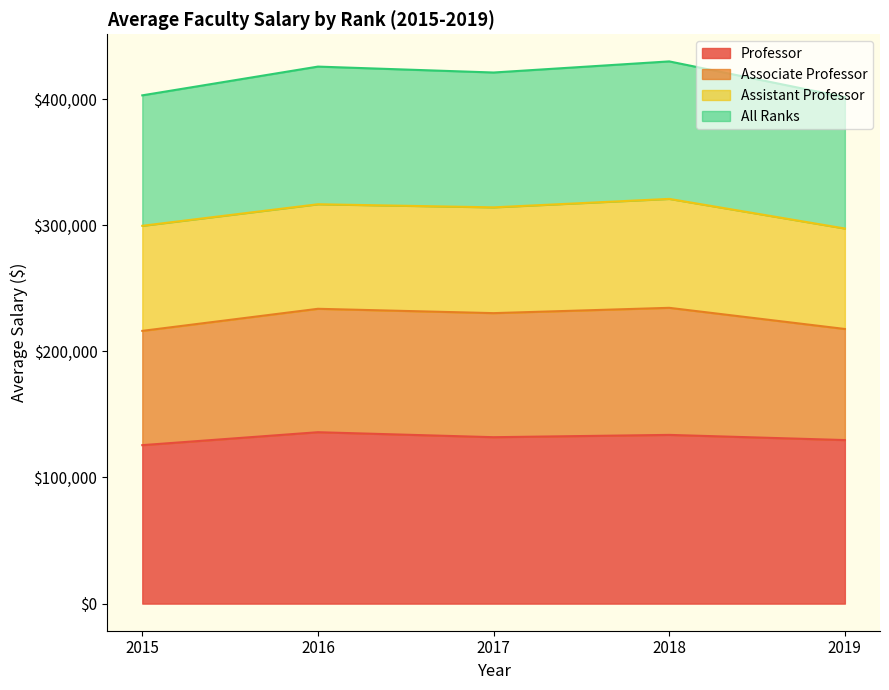

What is the highest value of the Professor series?

135884.4